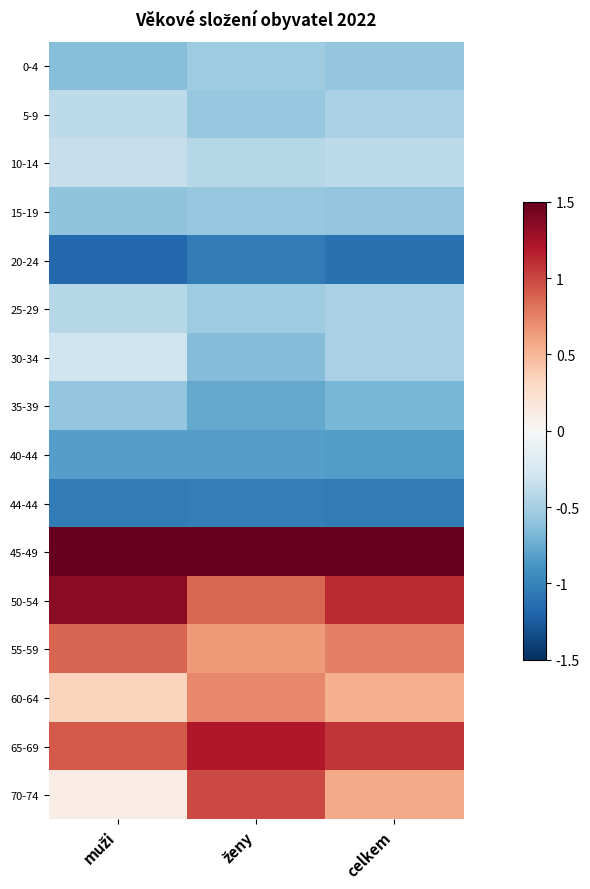

What is the minimum value shown in the chart?

-1.2